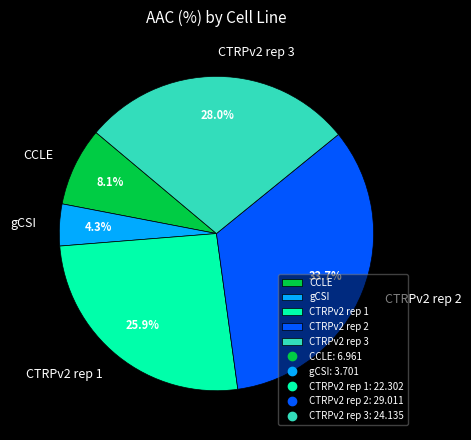

To the nearest percent, what percentage of the pie is CTRPv2 rep 3?

28%